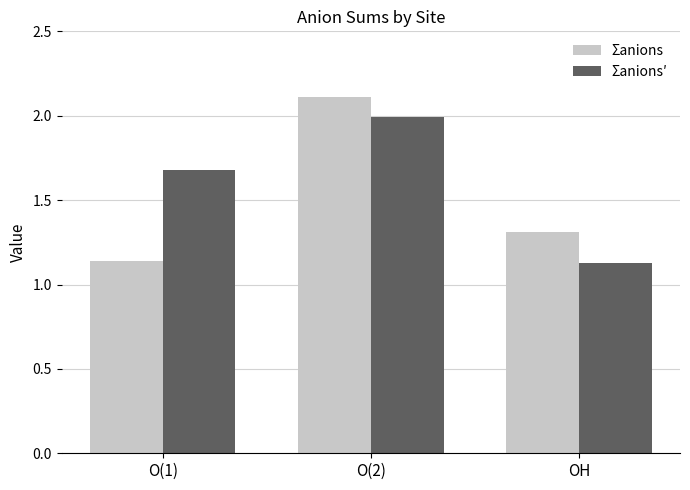

Count the number of categories in the chart.

3